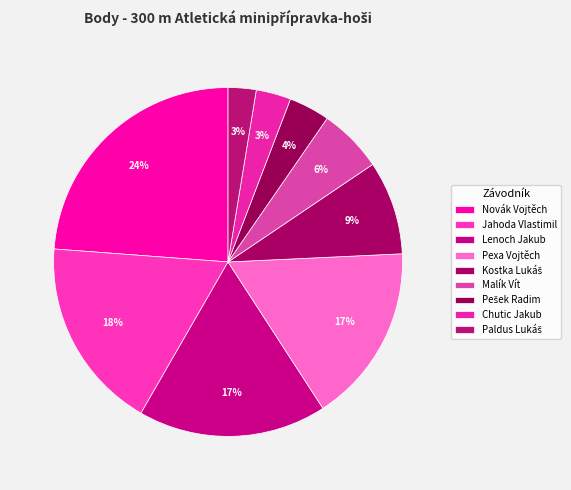

Which category has the biggest portion of the pie?

Novák Vojtěch